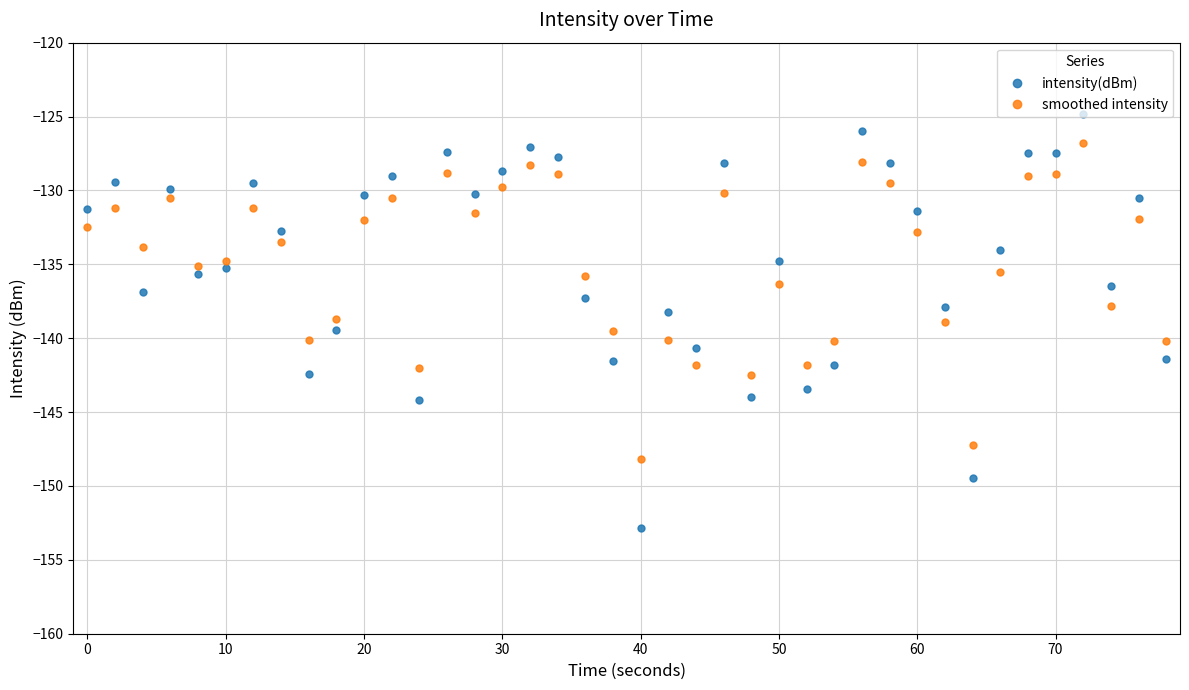

True or false: smoothed intensity and intensity(dBm) cross at least once.

True